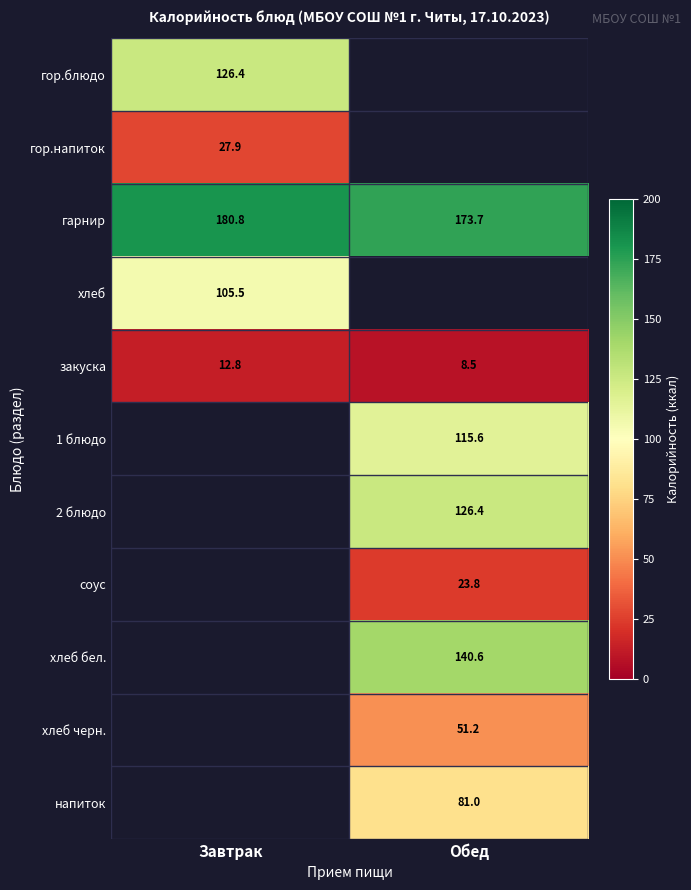

At which label is закуска closest to 10?

Обед